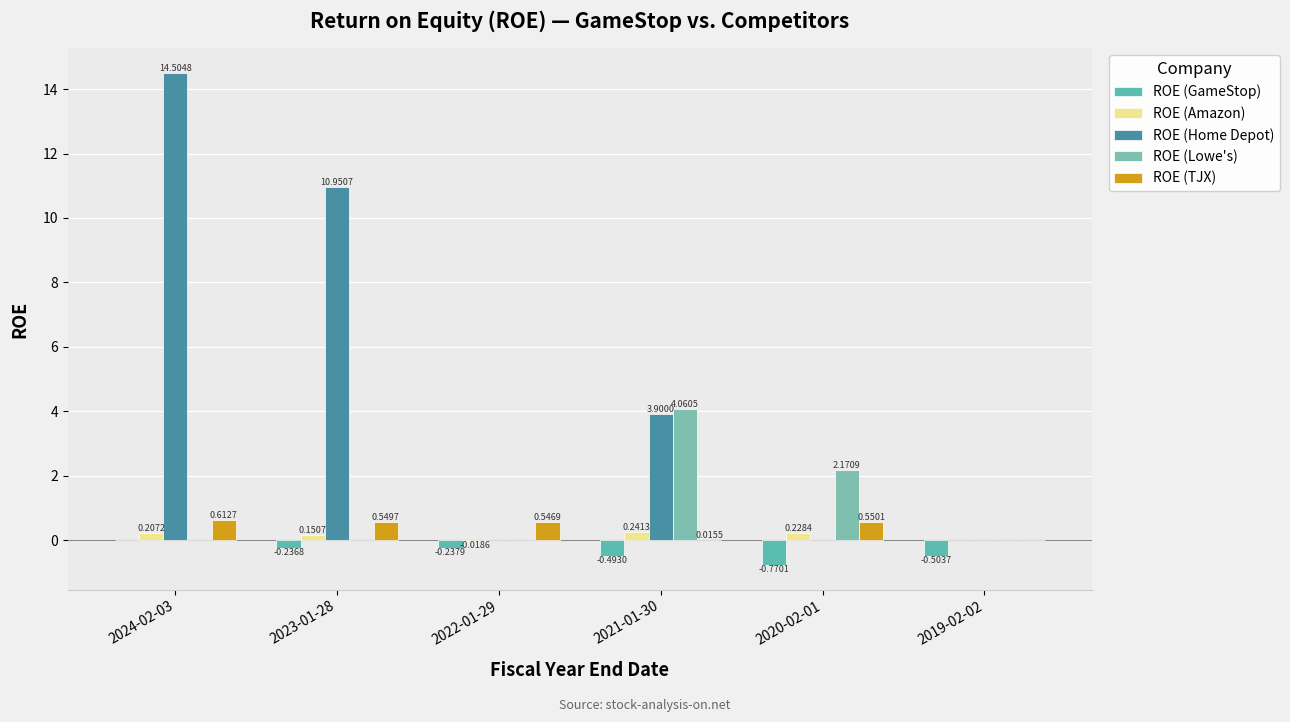

Rank the series at 2021-01-30 from highest to lowest value.

ROE (Lowe's), ROE (Home Depot), ROE (Amazon), ROE (TJX), ROE (GameStop)